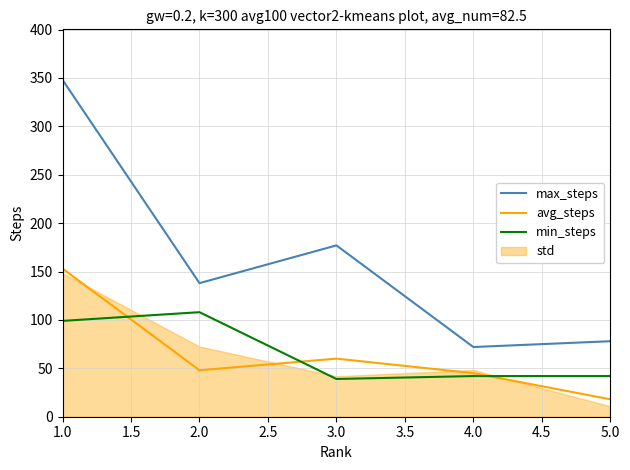

Does the chart have visible grid lines?

Yes